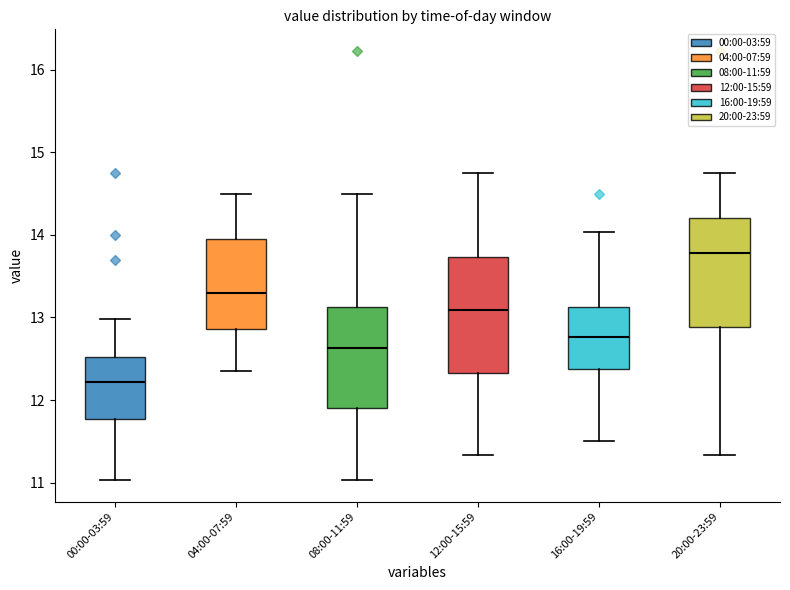

Which box has the lowest median line?

00:00-03:59